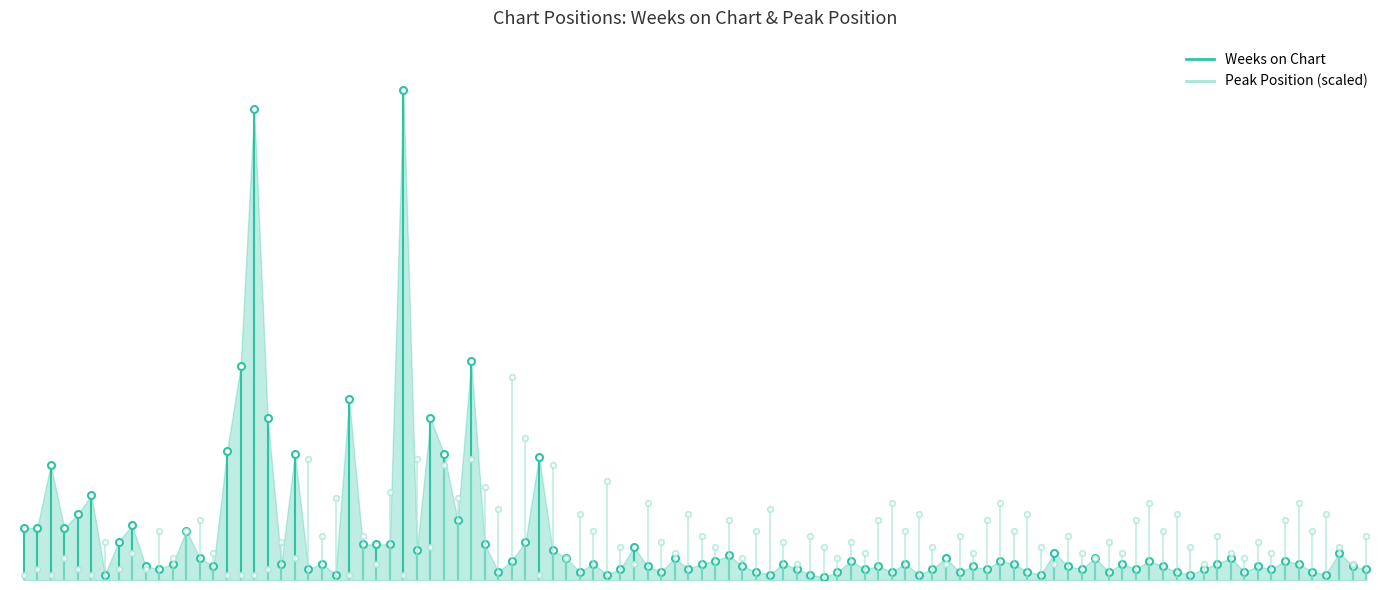

At how many categories does at least one series exceed 12?

1